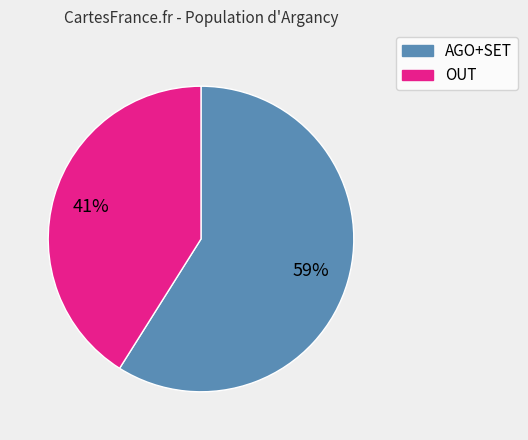

Does any single category account for the majority?

Yes